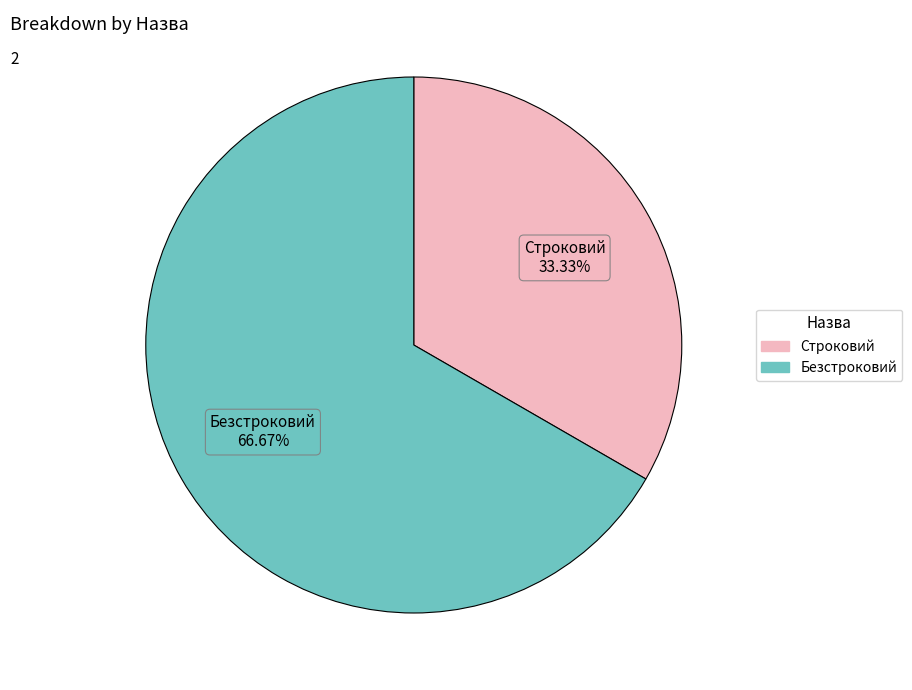

Is the sum of Безстроковий and Строковий greater than half?

Yes